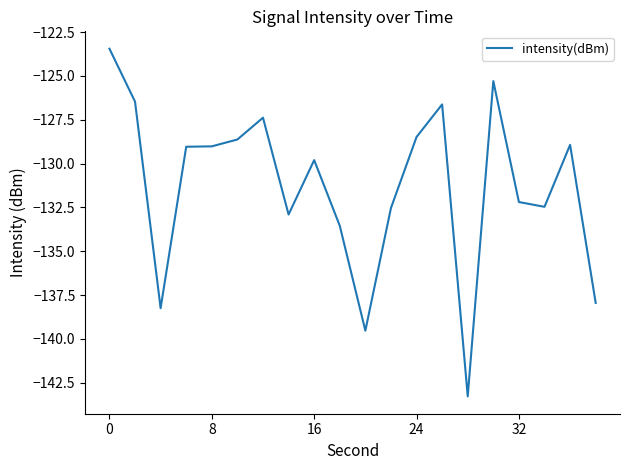

What is the smallest value displayed?

-143.3